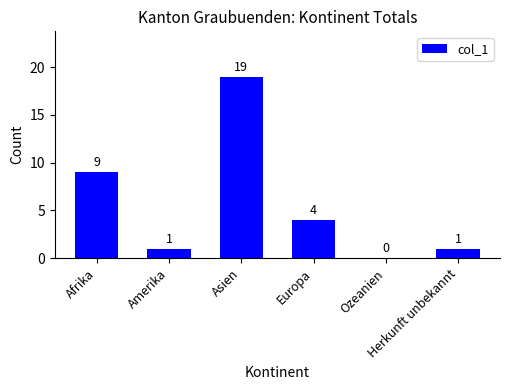

What is the greatest value displayed?

19